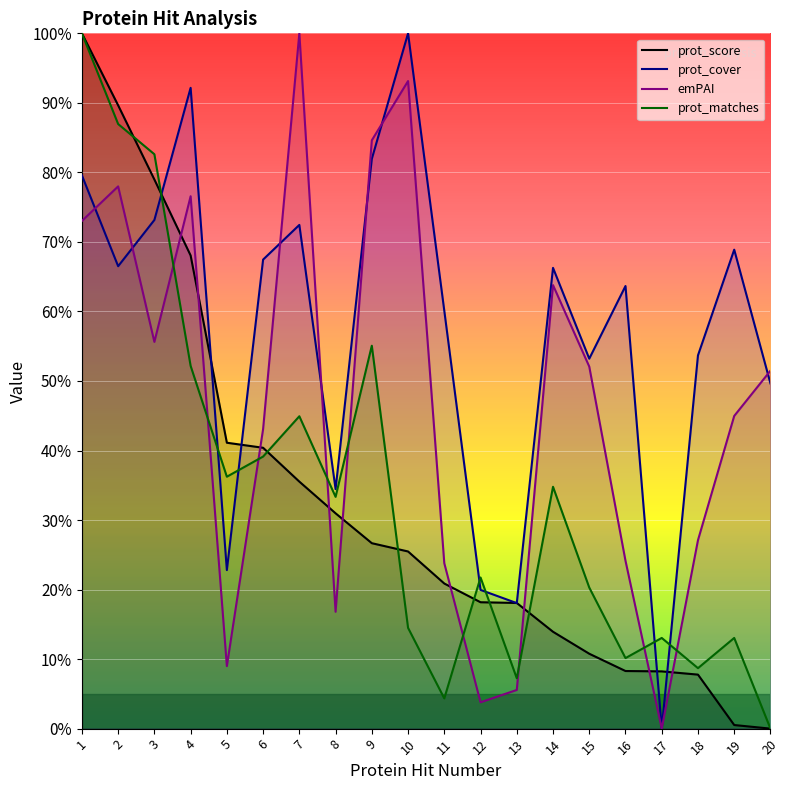

What is the total value across all series at 17?

21.3